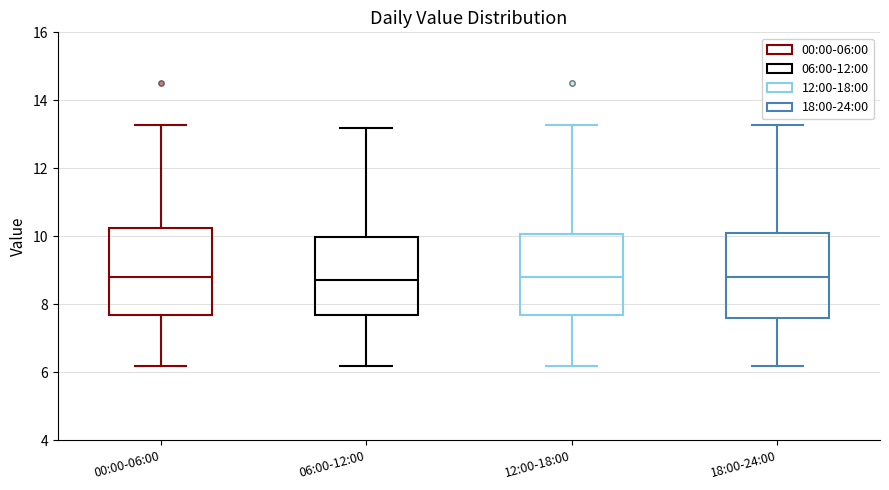

Reading left to right, read every box against the y-axis: the position of its median line, the range the box covers, and the ends of its whiskers. The values are not printed on the chart, so give them approximately, as read against the axis.

00:00-06:00: median 8.8, box 7.6 to 10.2, whiskers 6.2 to 13.2
06:00-12:00: median 8.8, box 7.6 to 10.0, whiskers 6.2 to 13.2
12:00-18:00: median 8.8, box 7.6 to 10.0, whiskers 6.2 to 13.2
18:00-24:00: median 8.8, box 7.6 to 10.2, whiskers 6.2 to 13.2